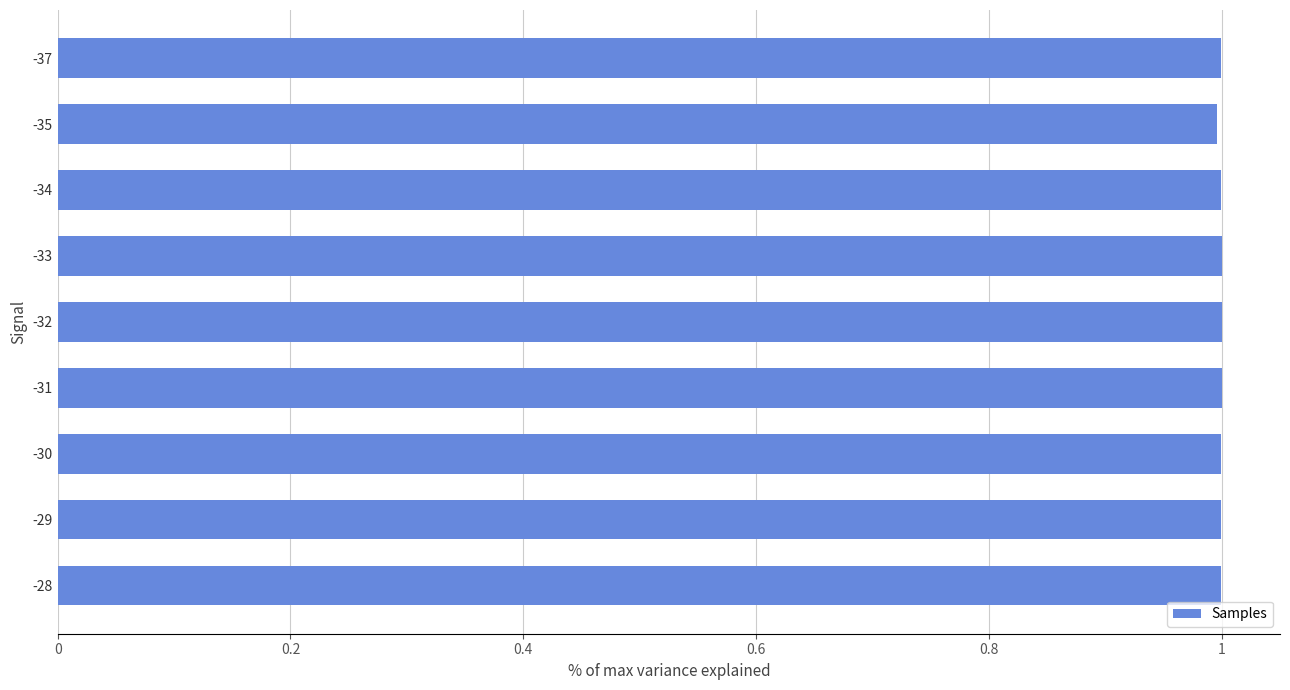

The chart shows a value of 1.0 at -34. True or false?

True